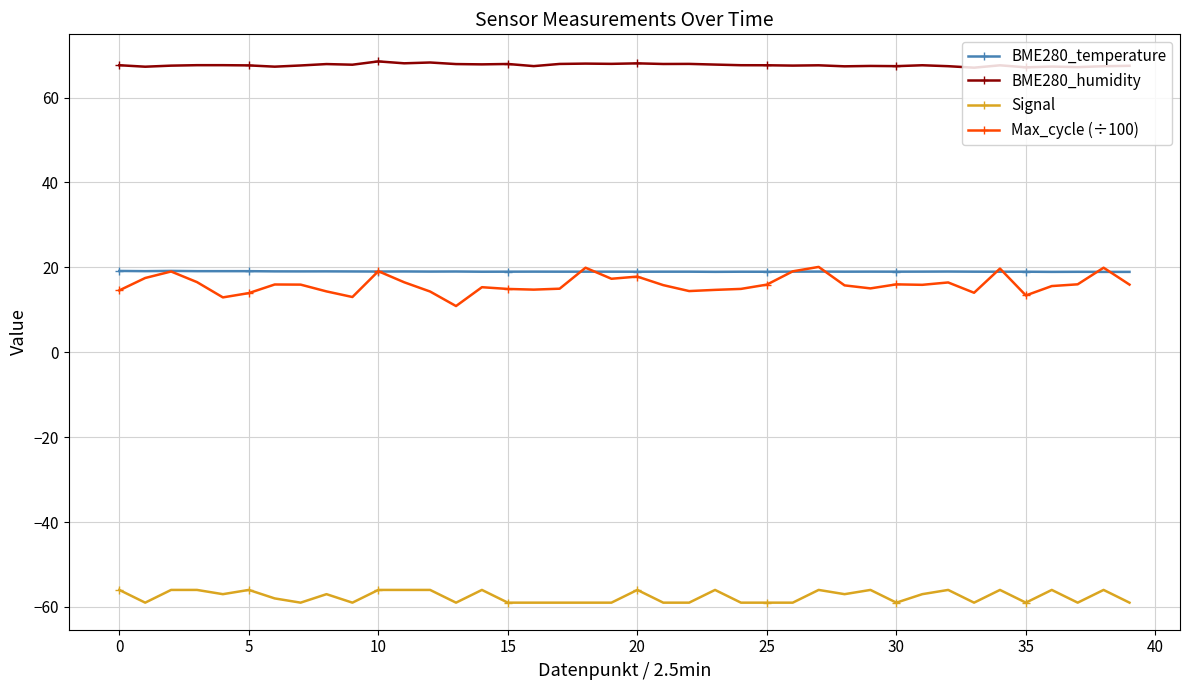

What is the smallest value displayed?

-59.0